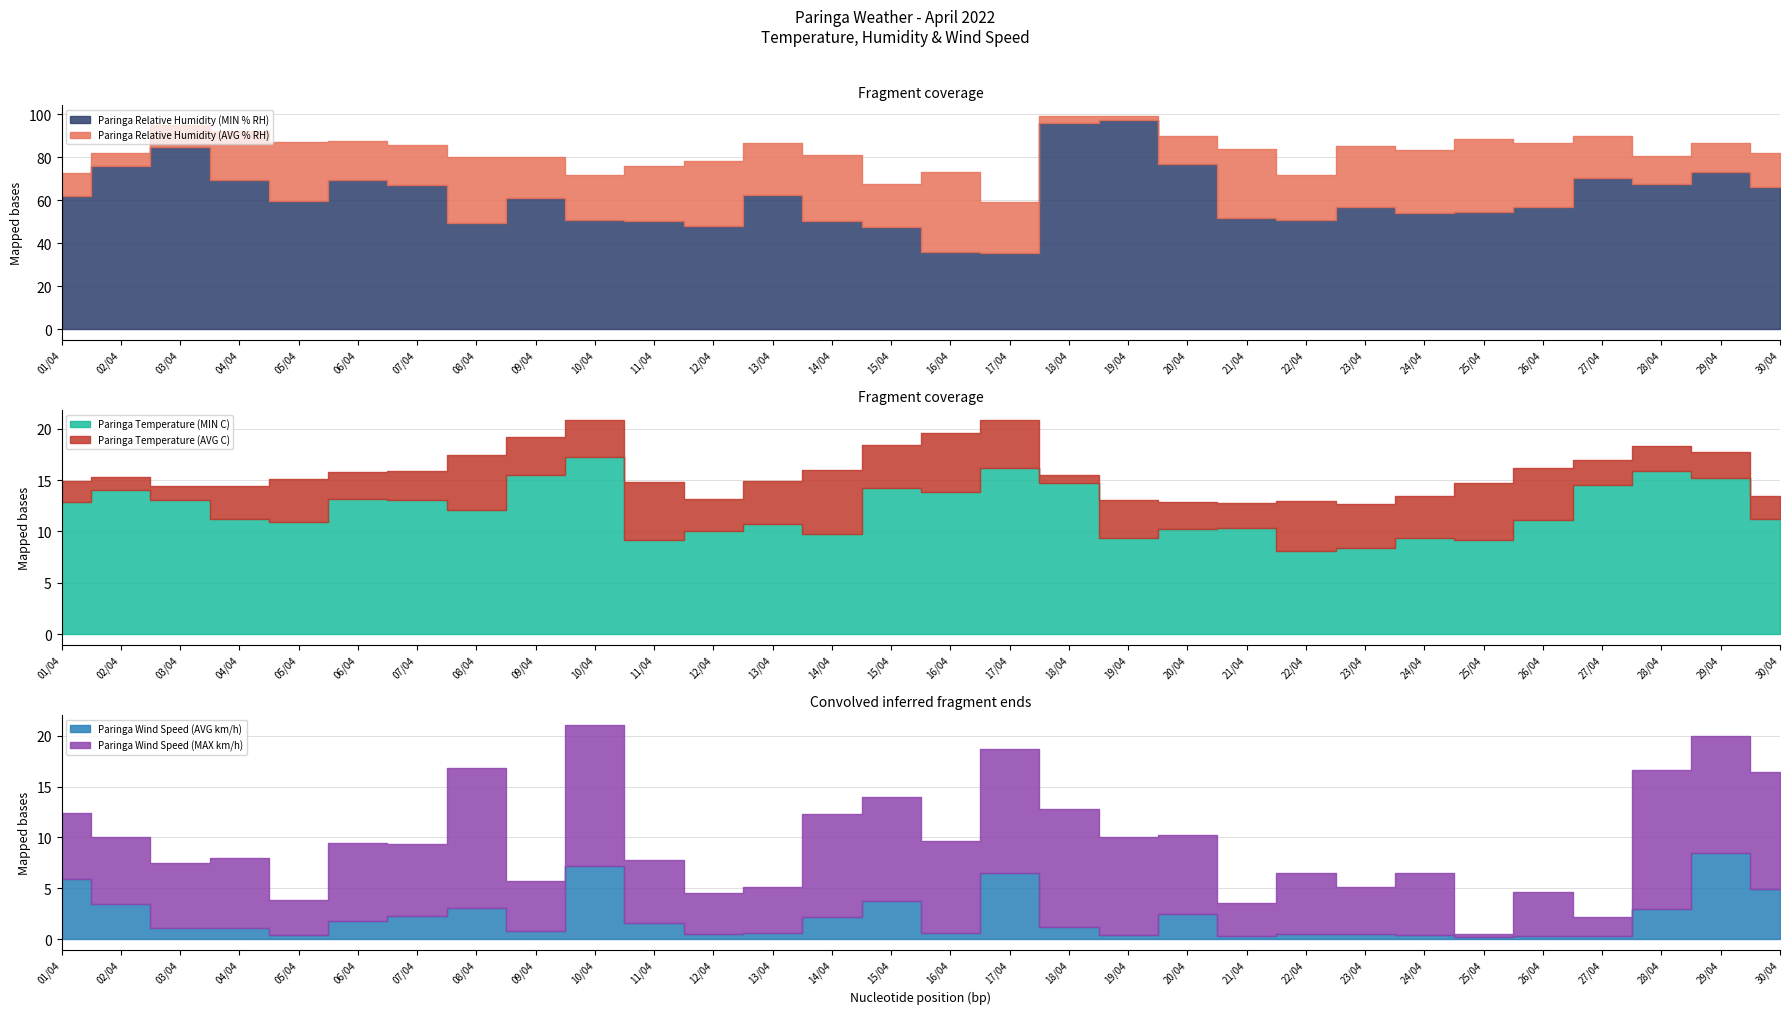

What is the smallest value displayed?

0.2